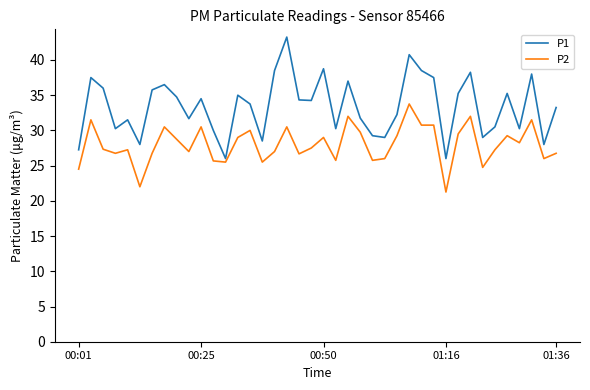

Which series has the widest spread of values?

P1